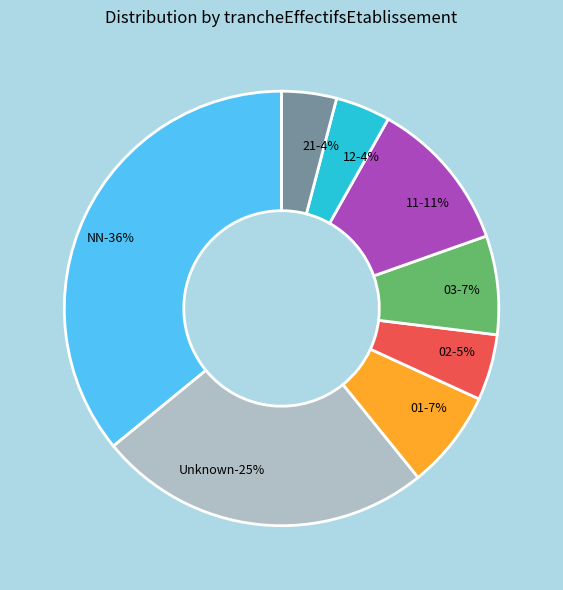

To the nearest percent, what is the difference between the largest and smallest slice percentages?

32%